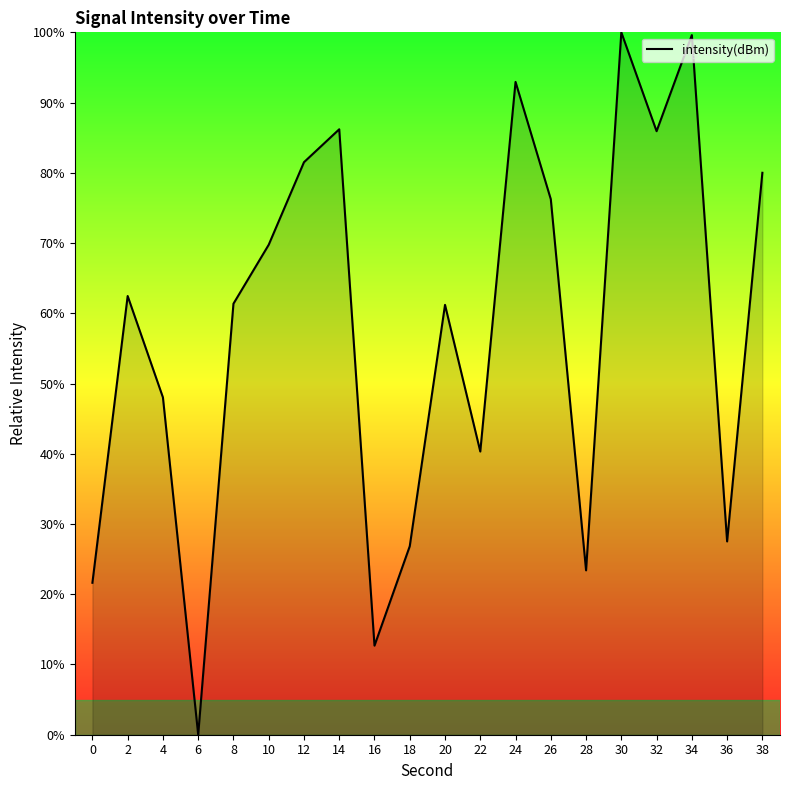

The value at 0 is 11.6. True or false?

False